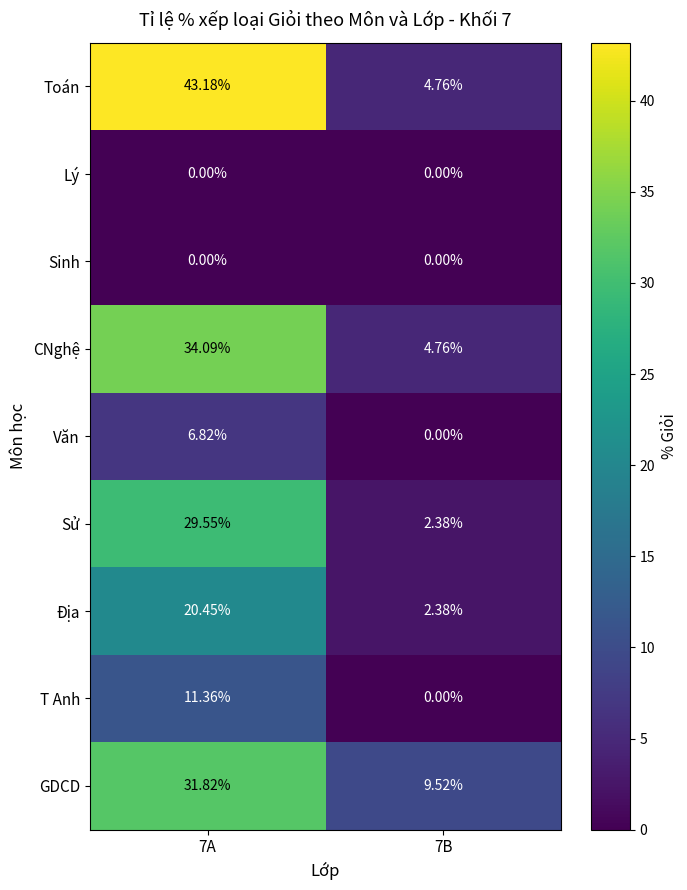

Which series has the widest spread of values?

Toán